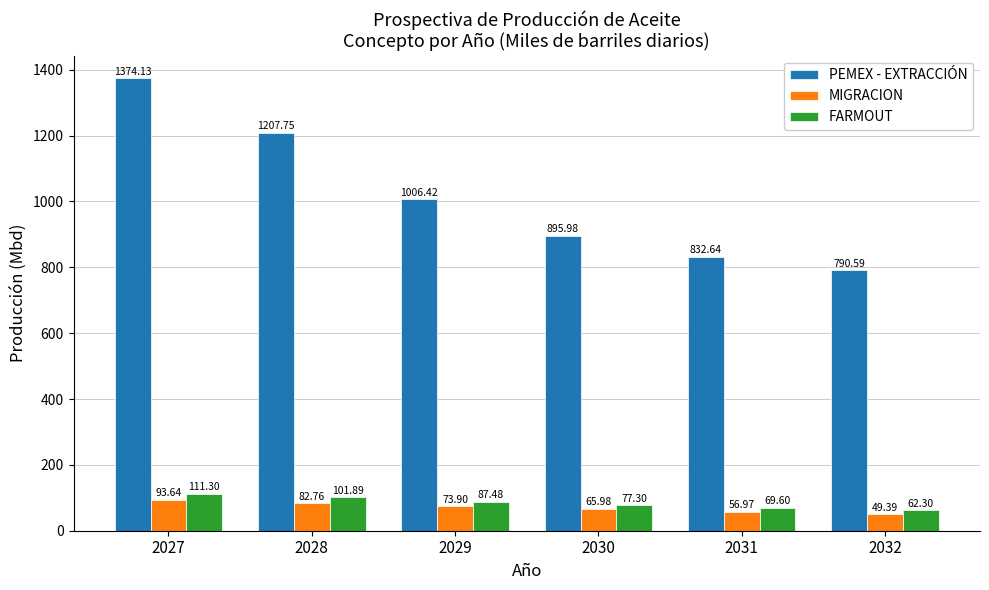

Count the number of data series in this chart.

3